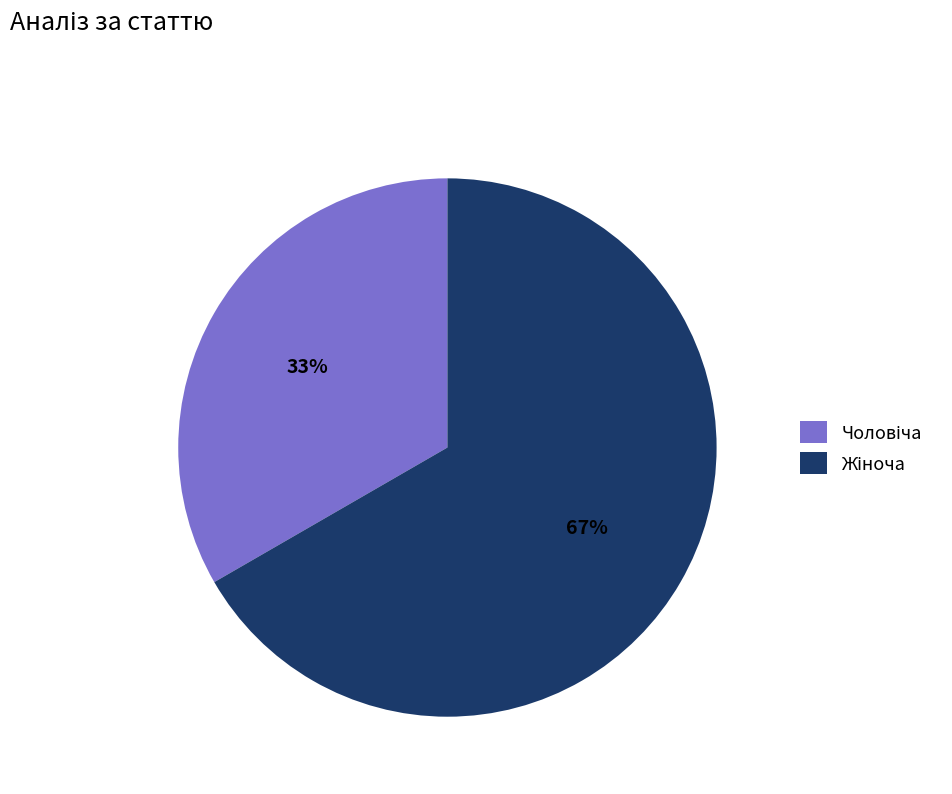

Is there any slice that represents more than half of the pie?

Yes